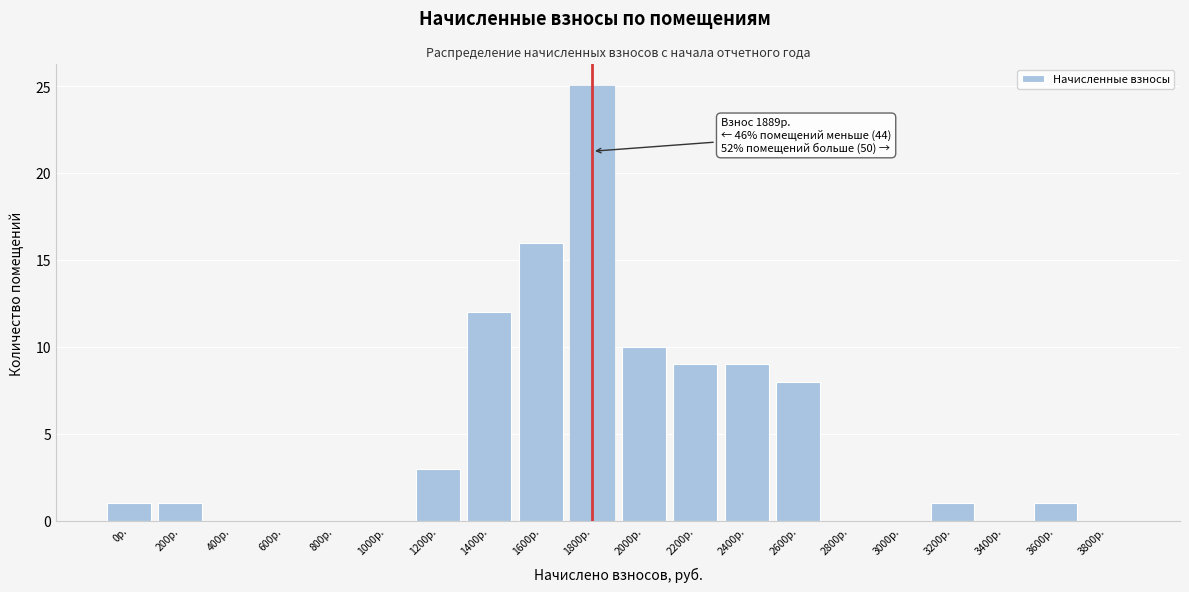

Reading left to right, what are all the values shown in this chart?

0р.=1	200р.=1	400р.=0	600р.=0	800р.=0	1000р.=0	1200р.=3	1400р.=12	1600р.=16	1800р.=25	2000р.=10	2200р.=9	2400р.=9	2600р.=8	2800р.=0	3000р.=0	3200р.=1	3400р.=0	3600р.=1	3800р.=0